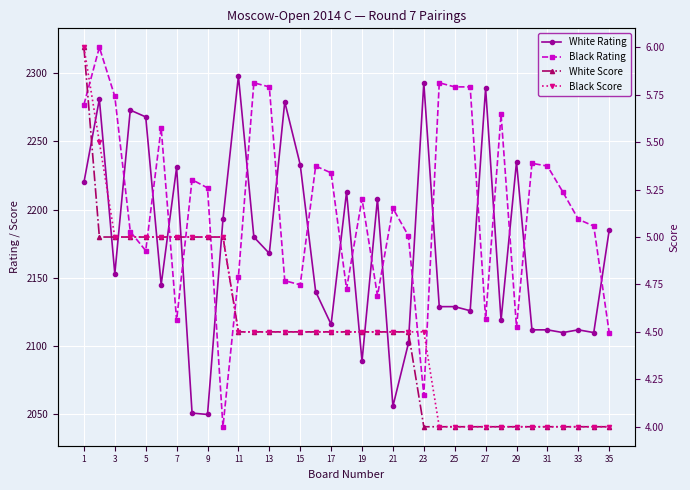

Which series has the largest range (max minus min)?

Black Rating